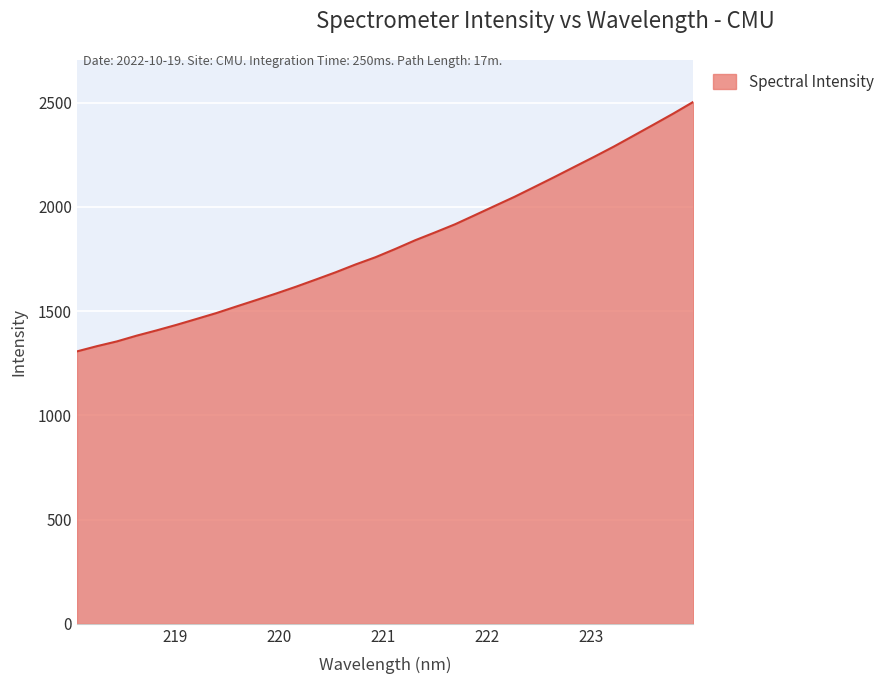

What is the smallest value displayed?

1307.1